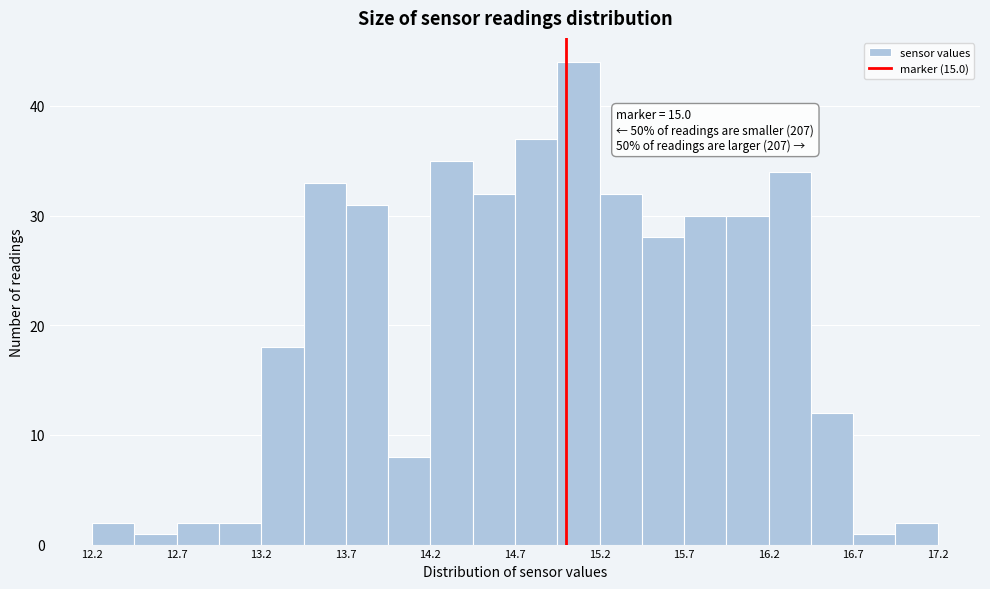

Over which range of the x-axis is the bar tallest?

14.95 to 15.20